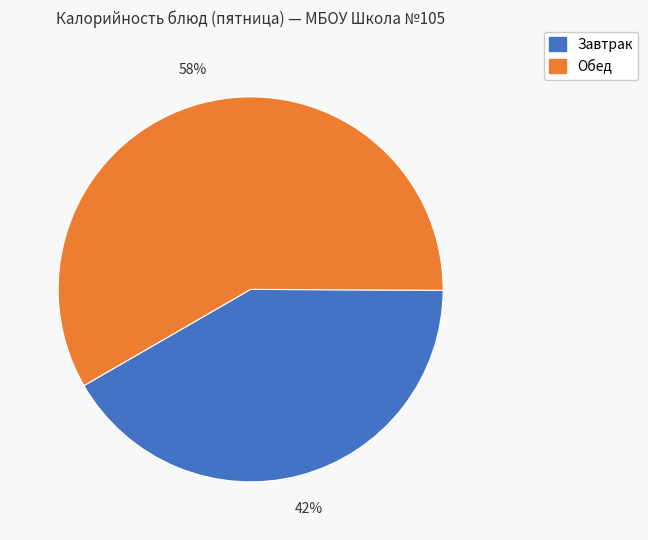

To the nearest percent, what is the average slice percentage?

50%